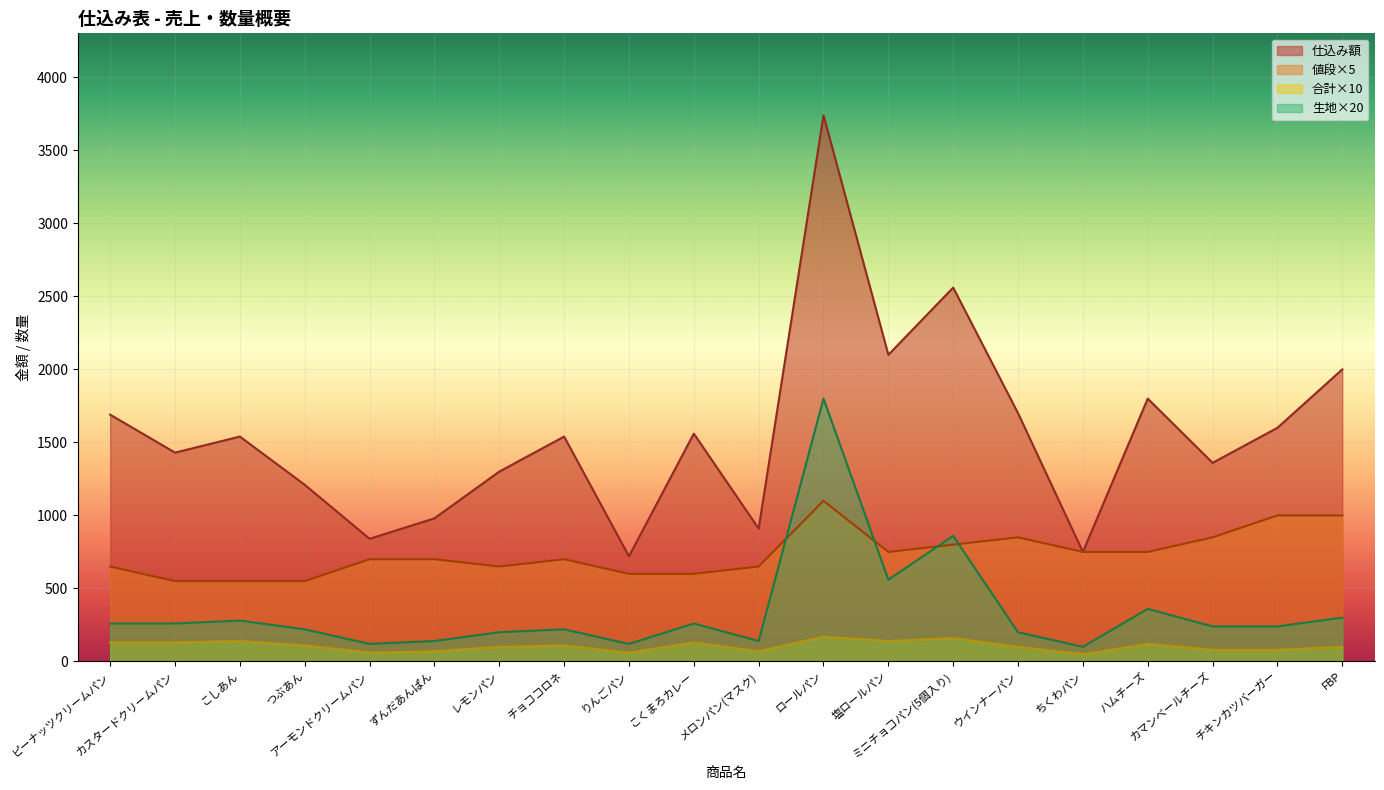

What is the value of the 仕込み額 point at the 15th from the left?

1700